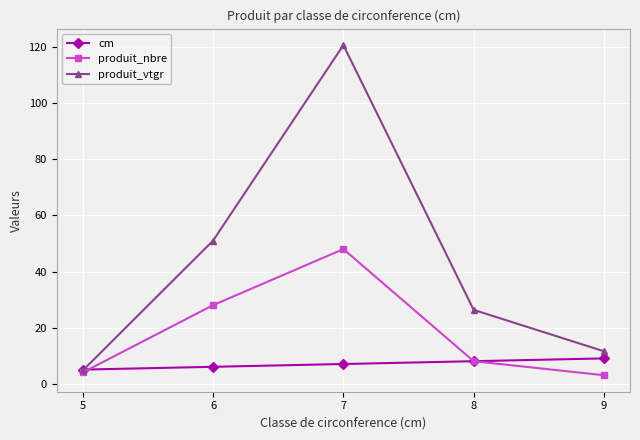

Which label corresponds to the largest value in the chart?

7